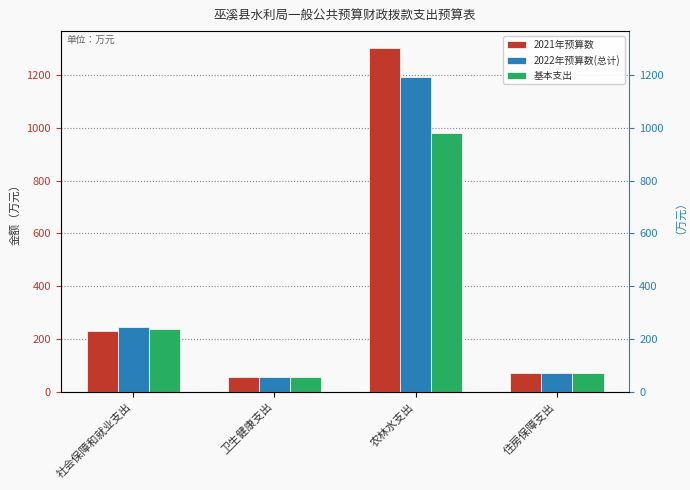

What is the difference between the 2021年预算数 values at 社会保障和就业支出 and 农林水支出?

1070.2